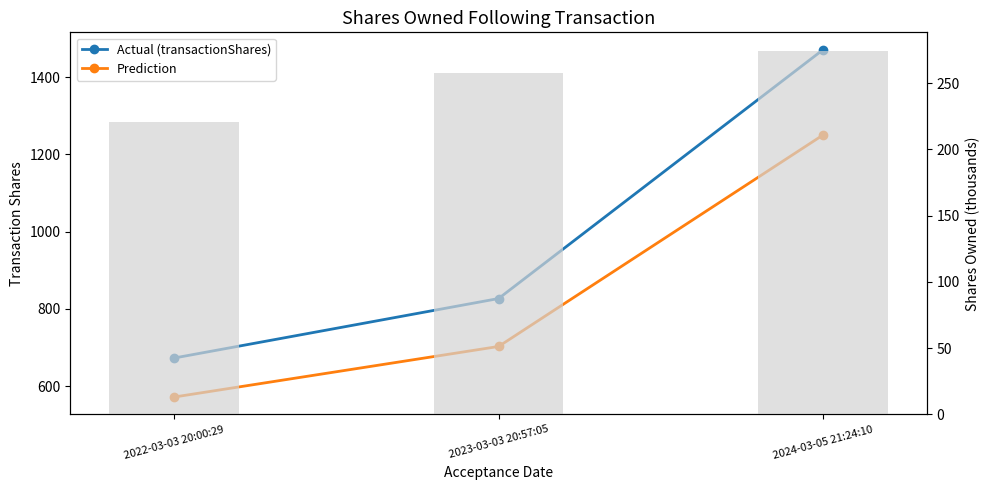

How many data points in Actual (transactionShares) are above 827?

1